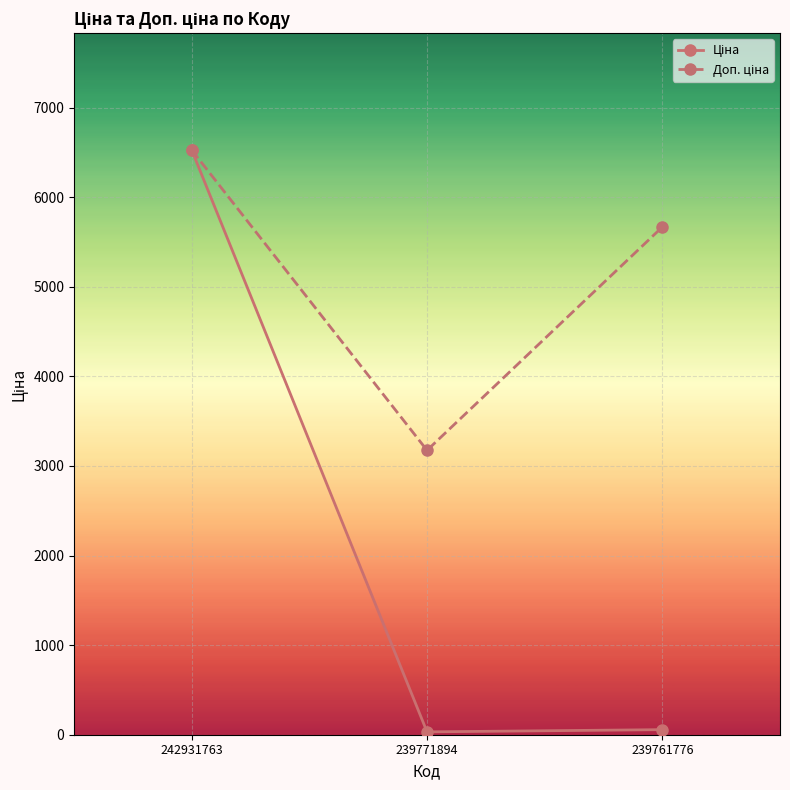

Count the number of categories in the chart.

3